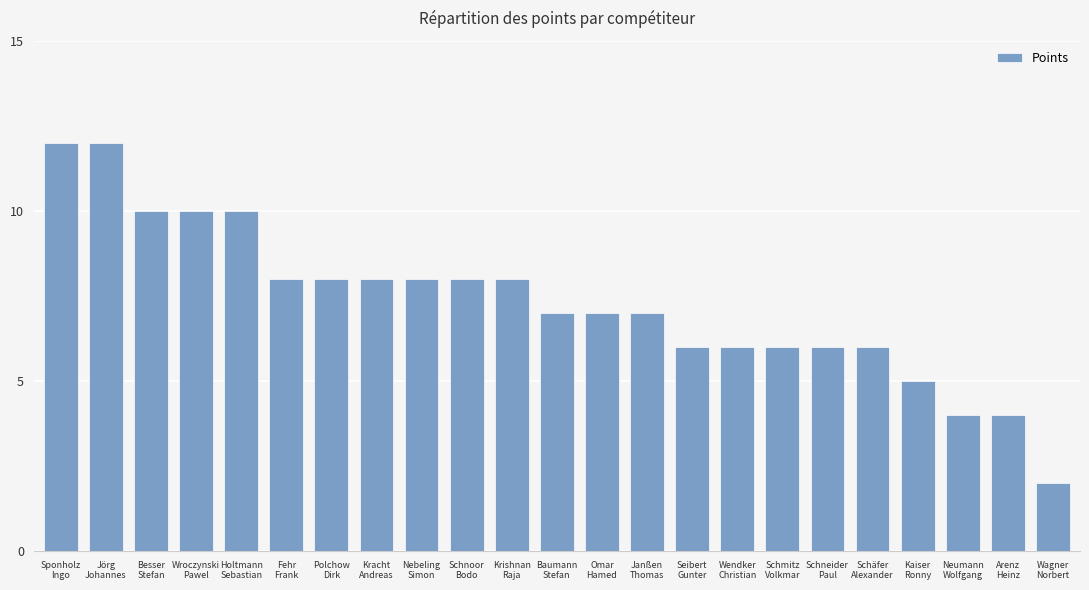

What is the value of the 20th bar from the left?

5